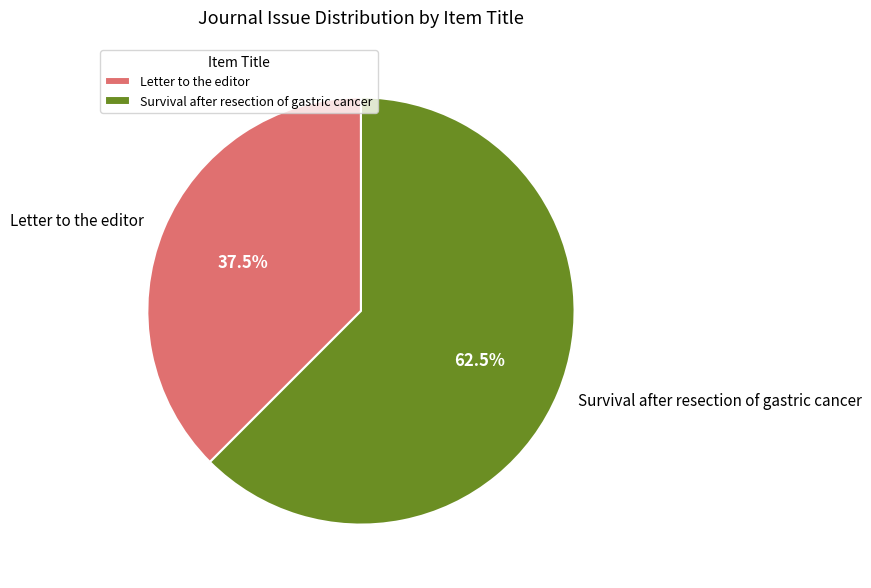

Between Survival after resection of gastric cancer and Letter to the editor, which is larger?

Survival after resection of gastric cancer